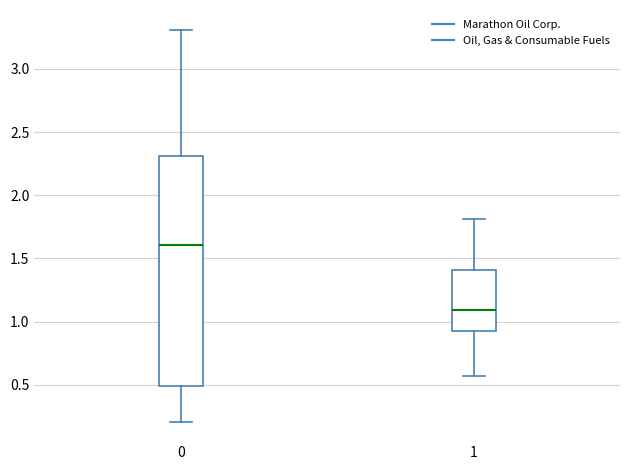

Which box has the highest median line?

0